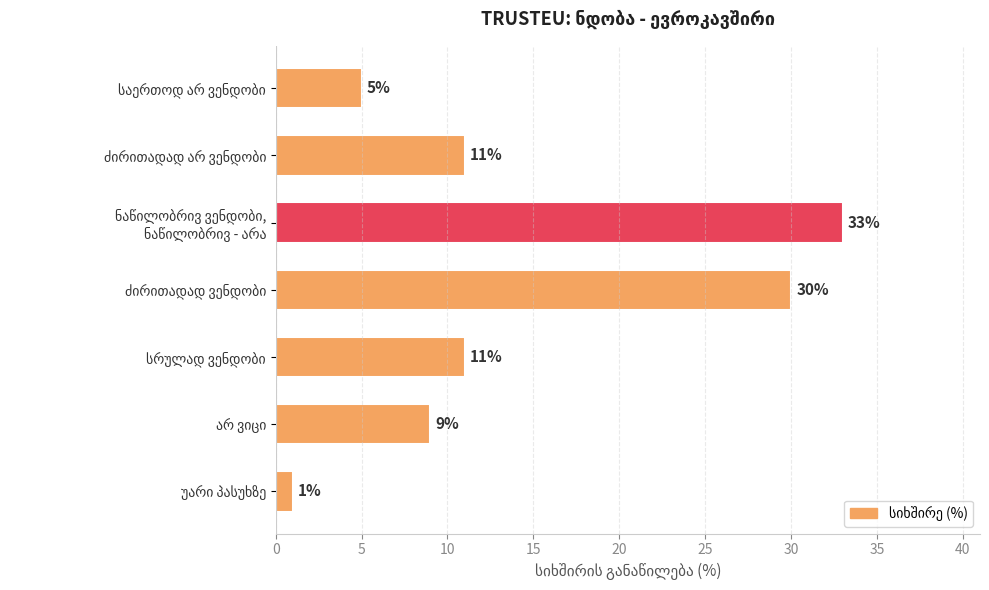

Reading top to bottom, what are all the values shown in this chart?

5	11	33	30	11	9	1